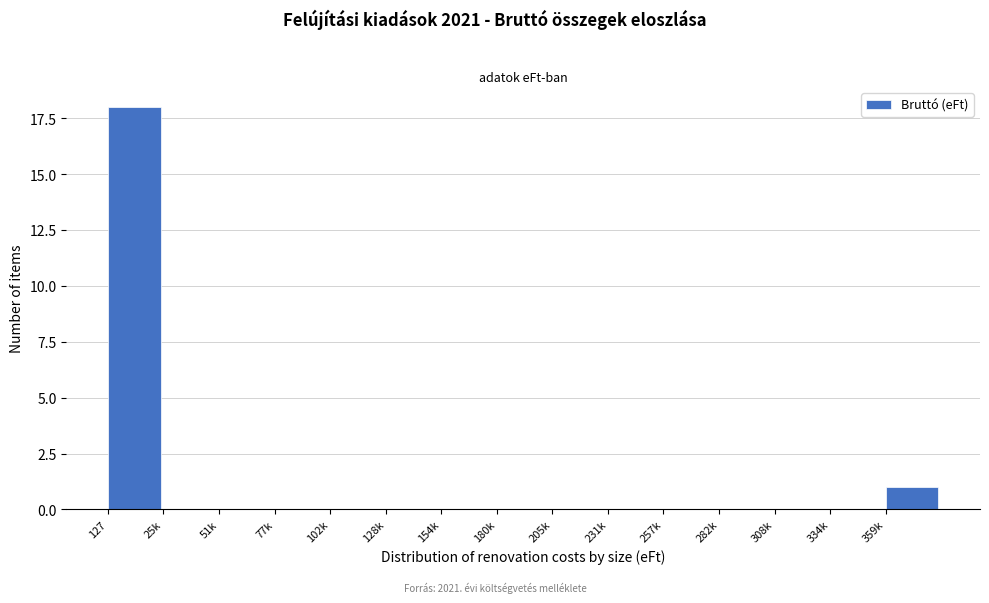

Reading left to right, what are all the values shown in this chart?

127=18	25k=0	51k=0	77k=0	102k=0	128k=0	154k=0	180k=0	205k=0	231k=0	257k=0	282k=0	308k=0	334k=0	359k=1